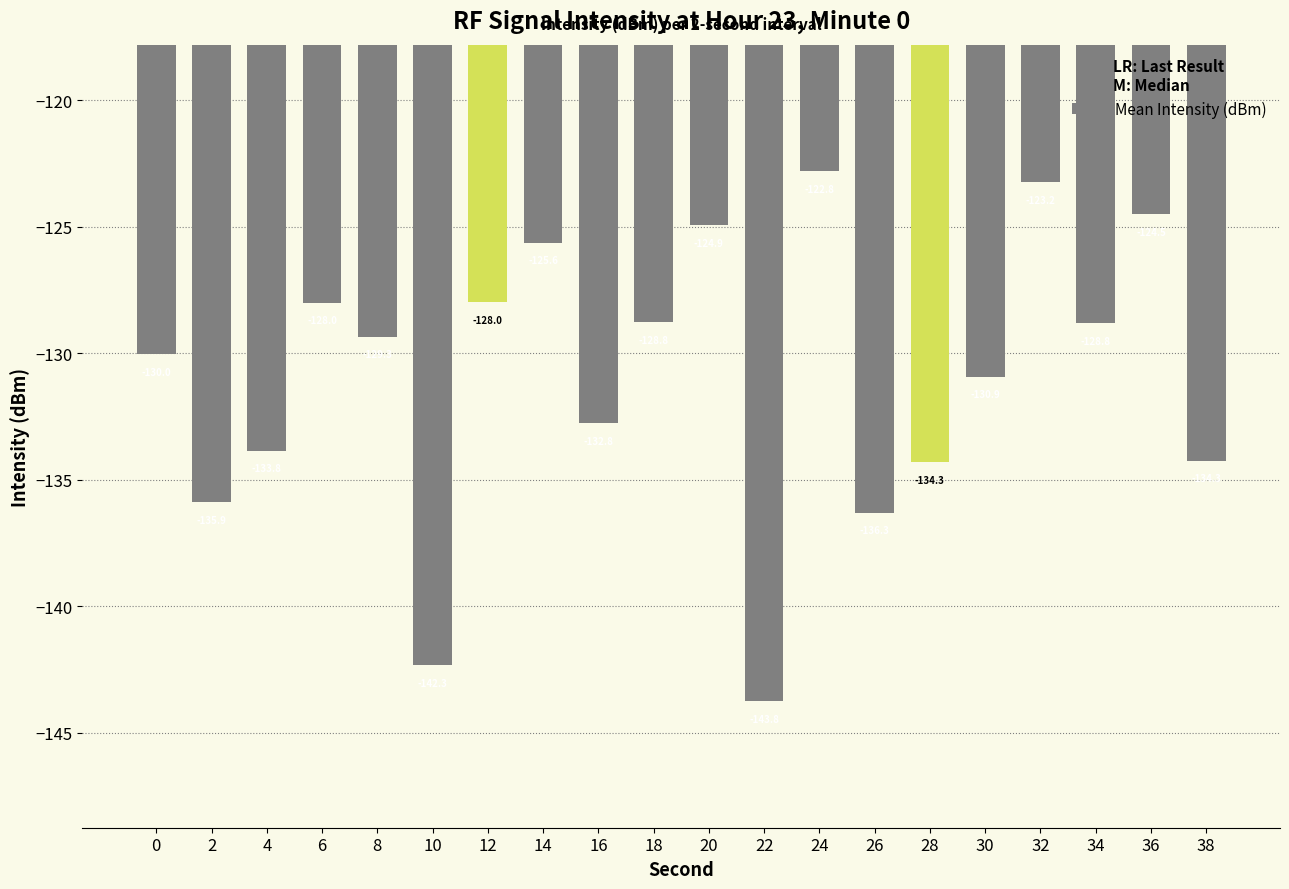

Reading left to right, what are all the values shown in this chart?

0=-130.0	2=-135.9	4=-133.8	6=-128.0	8=-129.3	10=-142.3	12=-128.0	14=-125.6	16=-132.8	18=-128.8	20=-124.9	22=-143.8	24=-122.8	26=-136.3	28=-134.3	30=-130.9	32=-123.2	34=-128.8	36=-124.5	38=-134.3